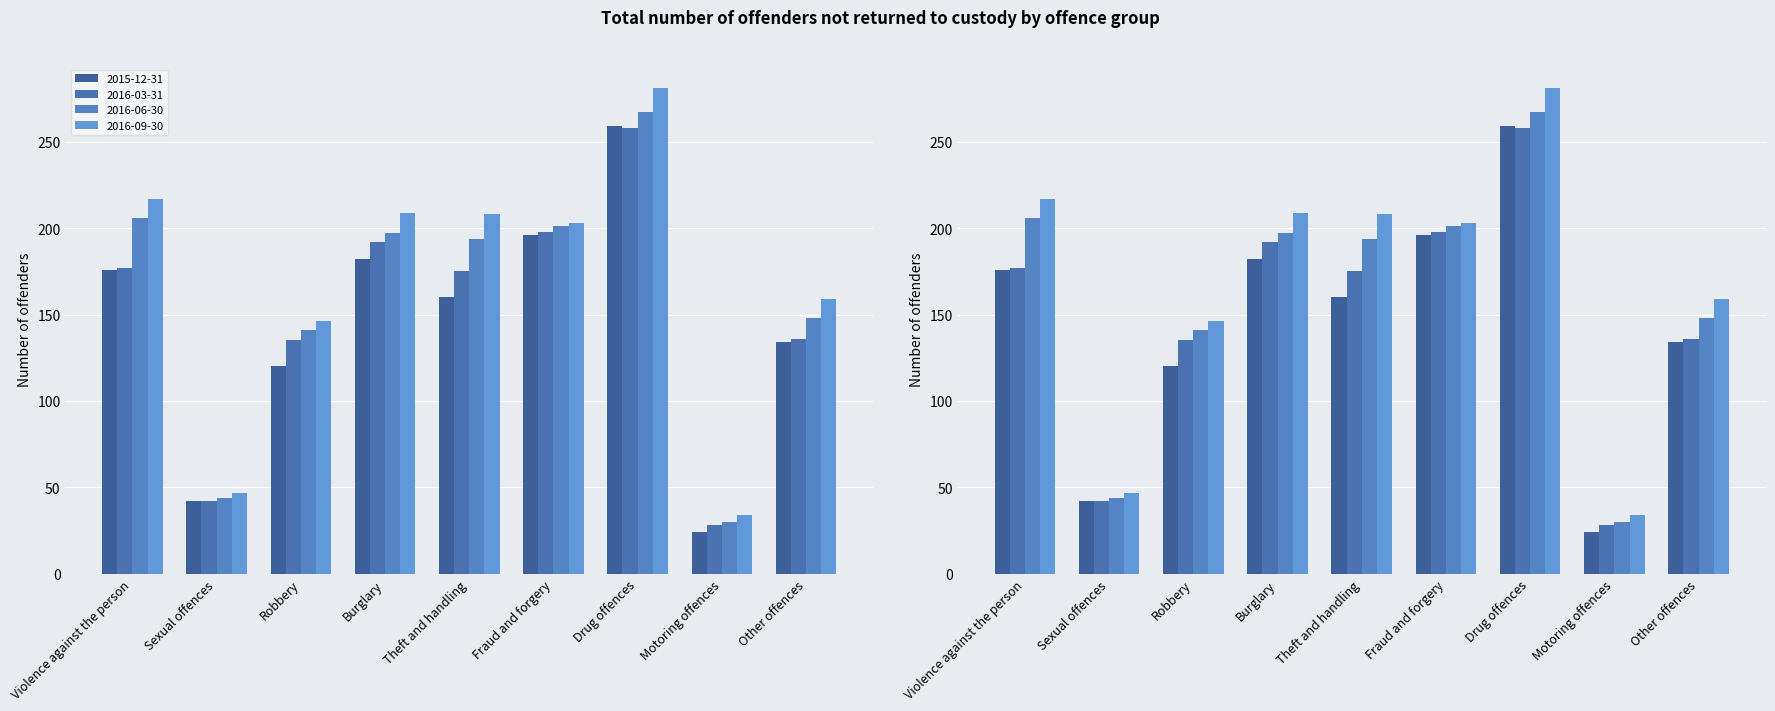

Which series changed the most between Robbery and Drug offences?

2015-12-31